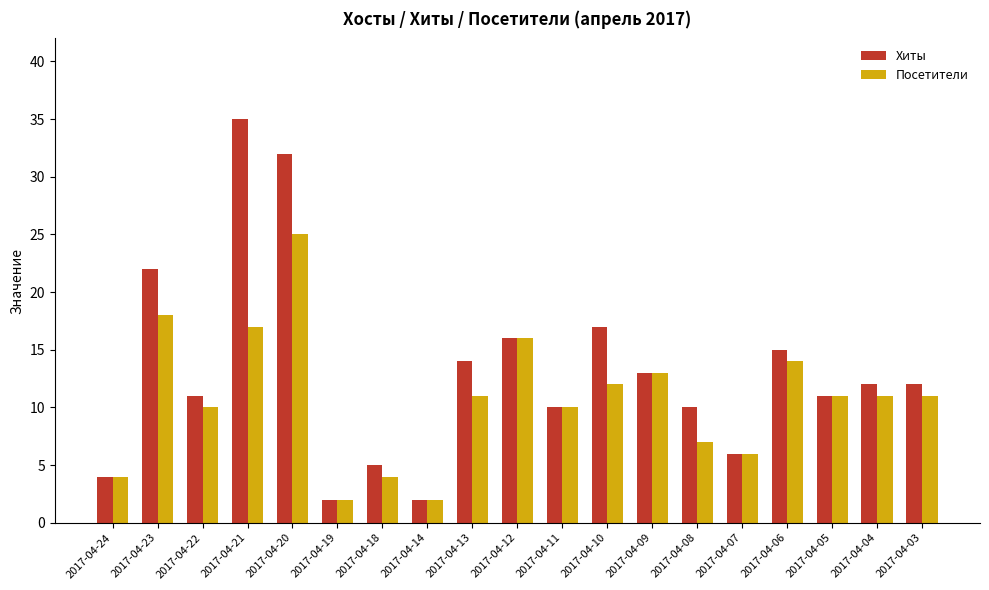

Between 2017-04-24 and 2017-04-03, which series saw the biggest shift?

Хиты